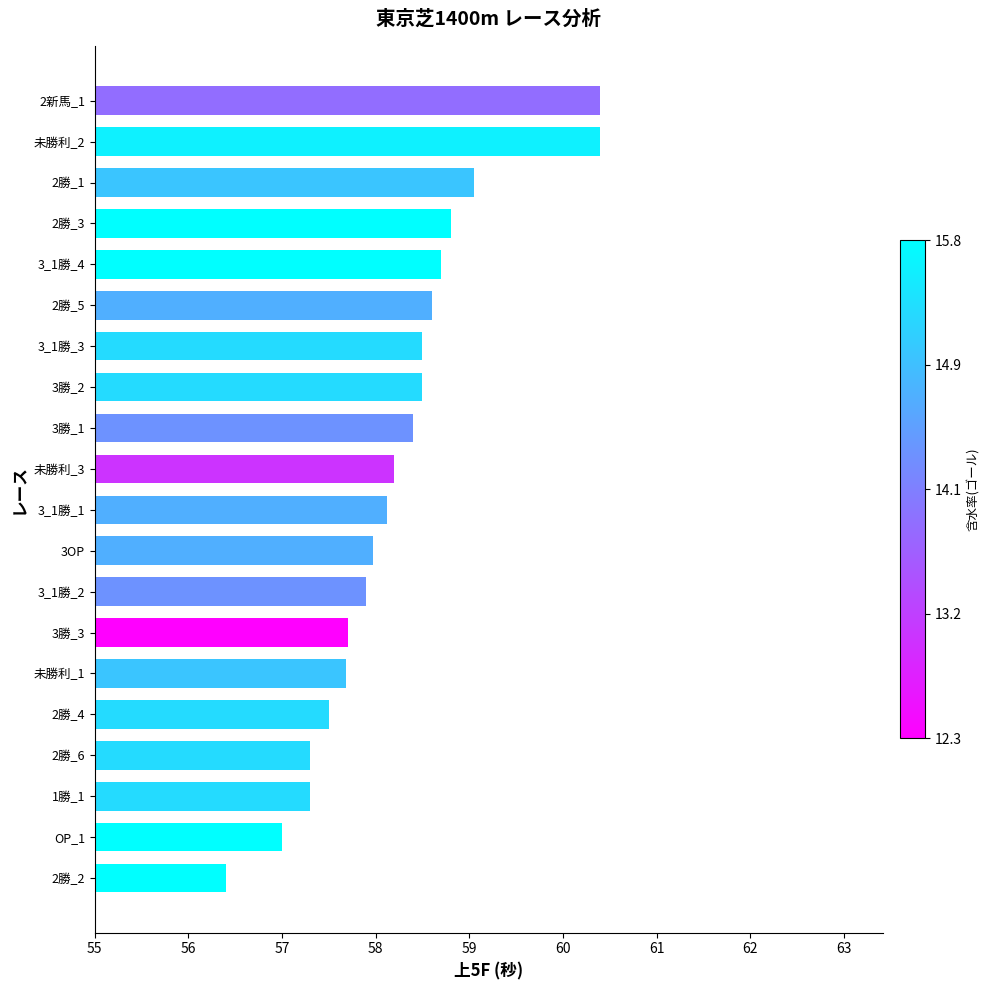

Which label corresponds to the smallest value in the chart?

2勝_2